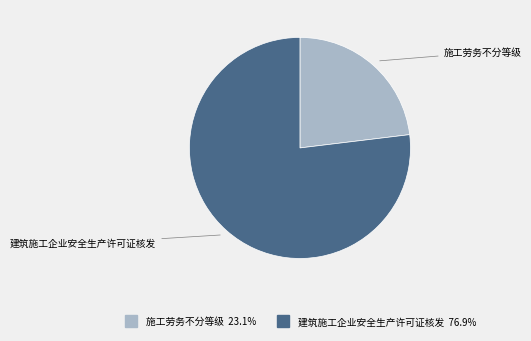

Is it true that 施工劳务不分等级 is 37% of the pie?

False